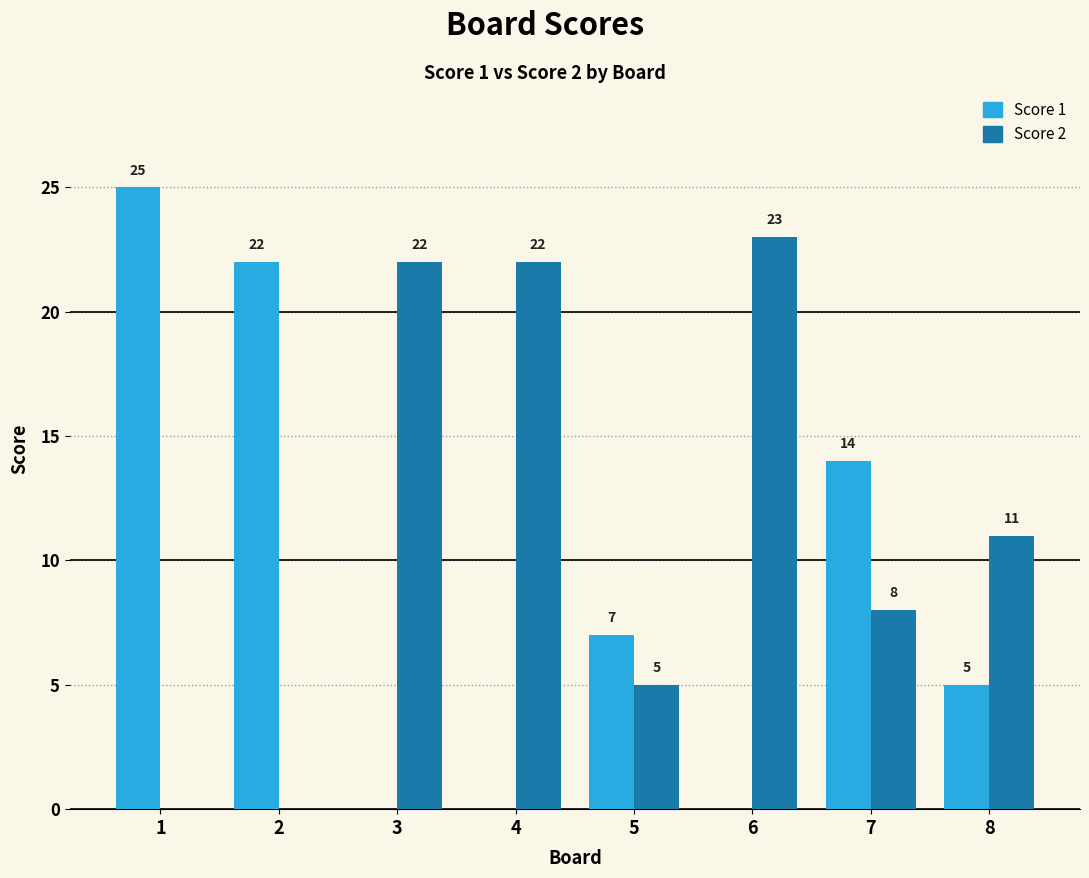

What is the sum of the Score 1 values at 4 and 1?

25